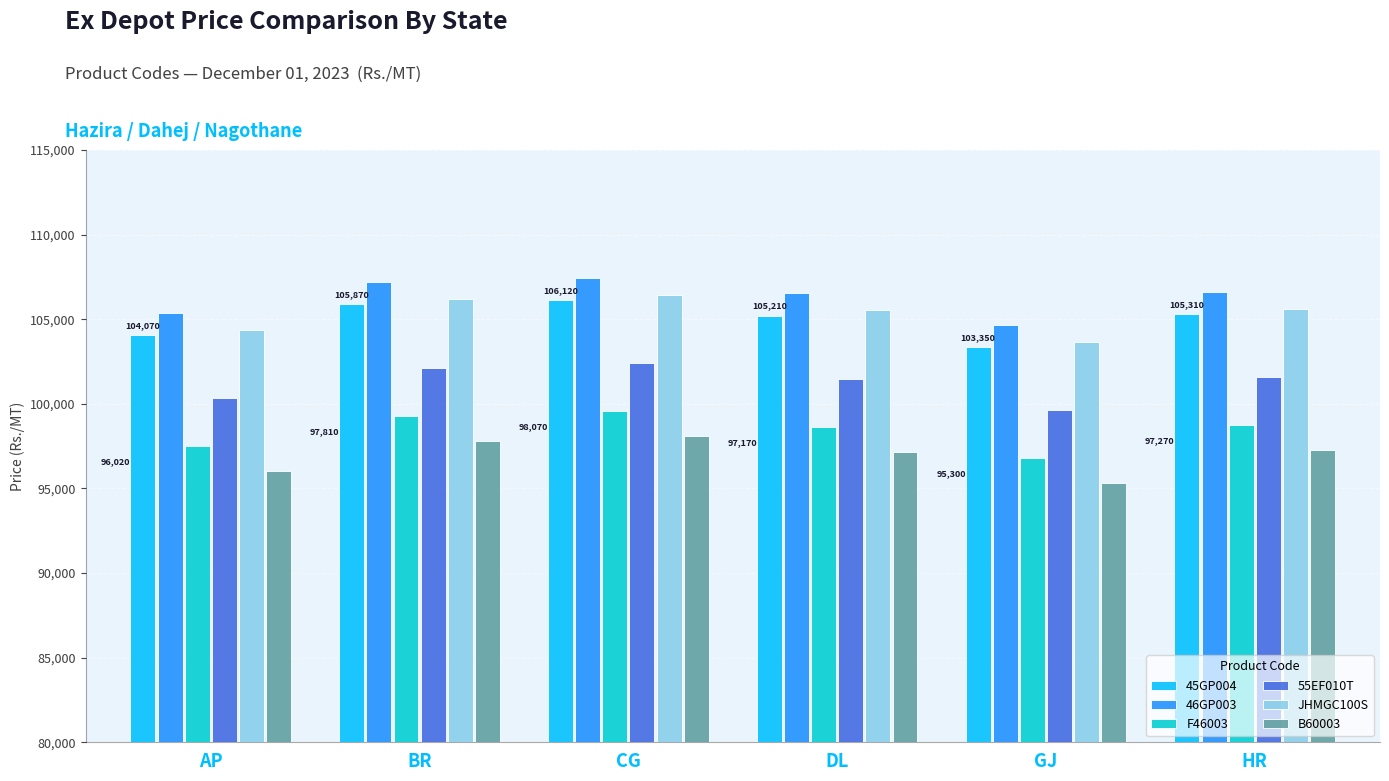

What value does the F46003 series have at BR?

99300